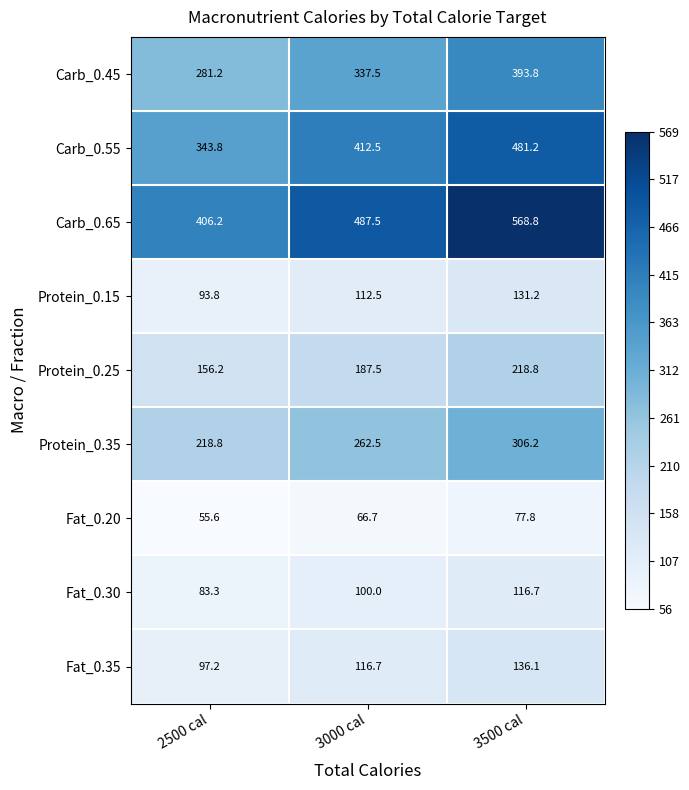

Is the value of Fat_0.30 at 3000 cal greater than the value of Protein_0.25 at 2500 cal?

No